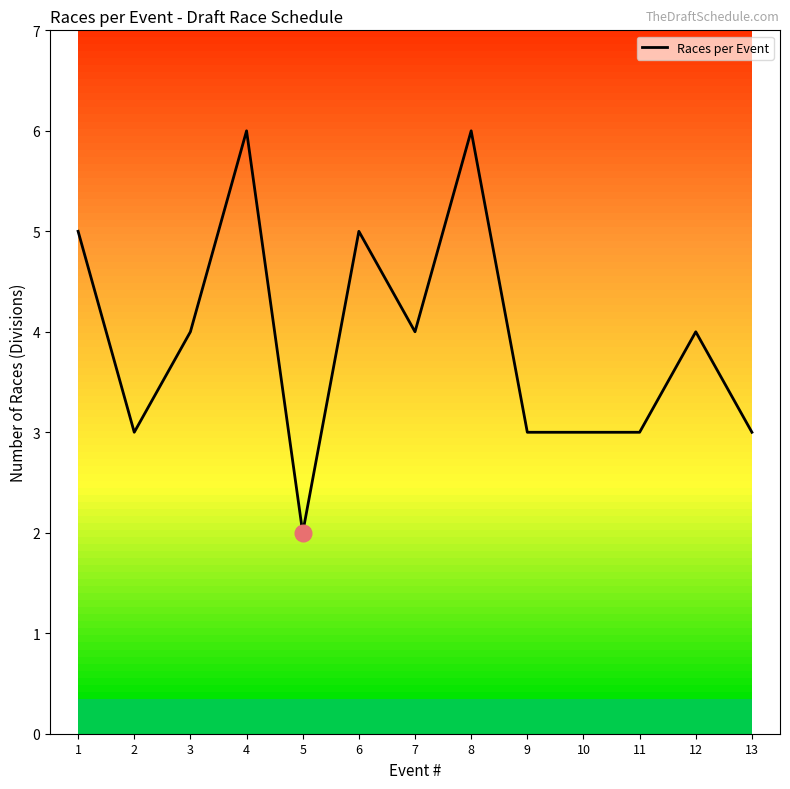

Read the value at 9.

3